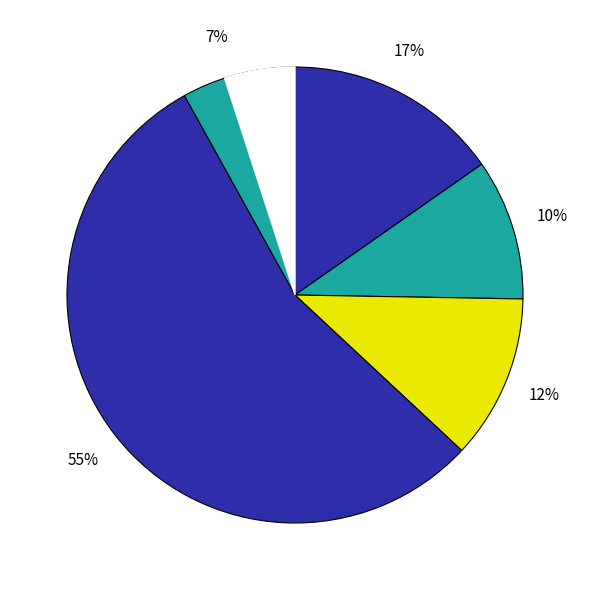

Count the number of slices in the pie.

5